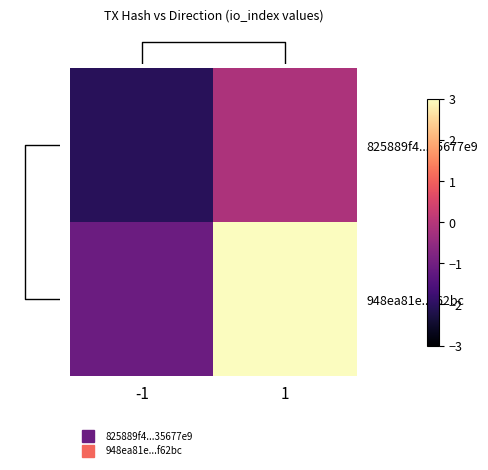

At 1, list the series in order from smallest to largest.

825889f4...35677e9, 948ea81e...f62bc